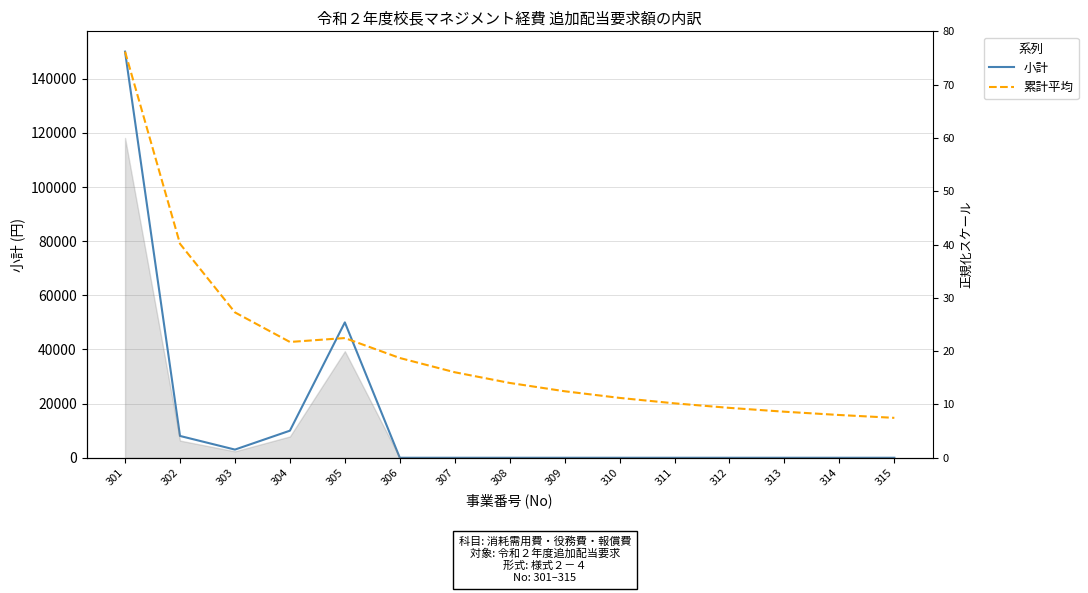

Reading left to right, extract all data points from this chart.

小計: 150000.0	8052.0	3018.0	10000.0	50000.0	0.0	0.0	0.0	0.0	0.0	0.0	0.0	0.0	0.0	0.0
累計平均: 150000.0	79026.0	53690.0	42767.5	44214.0	36845.0	31581.4	27633.8	24563.3	22107.0	20097.3	18422.5	17005.4	15790.7	14738.0